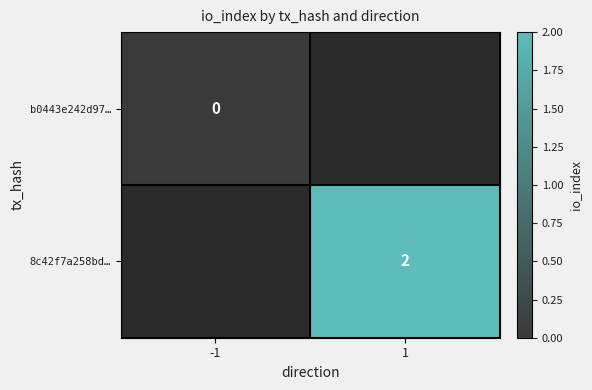

The value of 8c42f7a258bd… at 1 is 2.6. True or false?

False